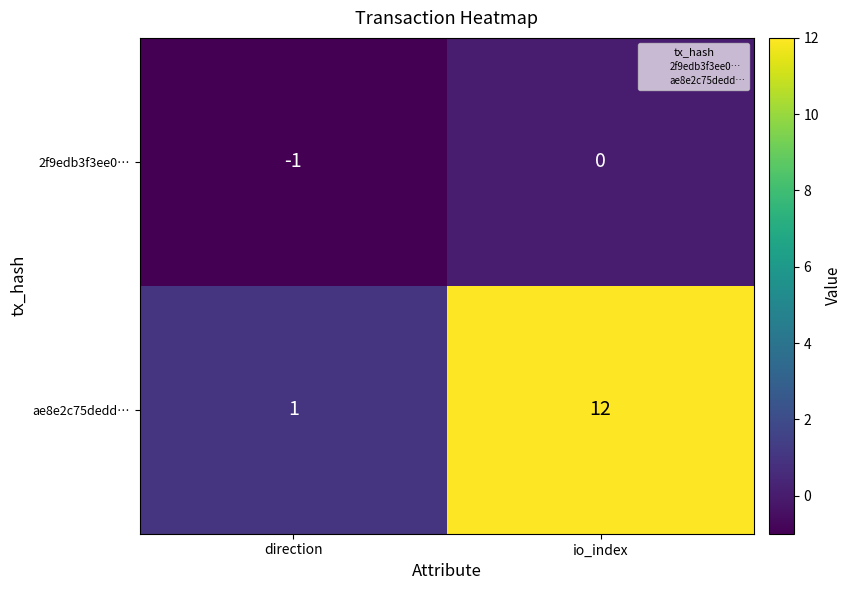

Between direction and io_index, which series saw the biggest shift?

ae8e2c75dedd…